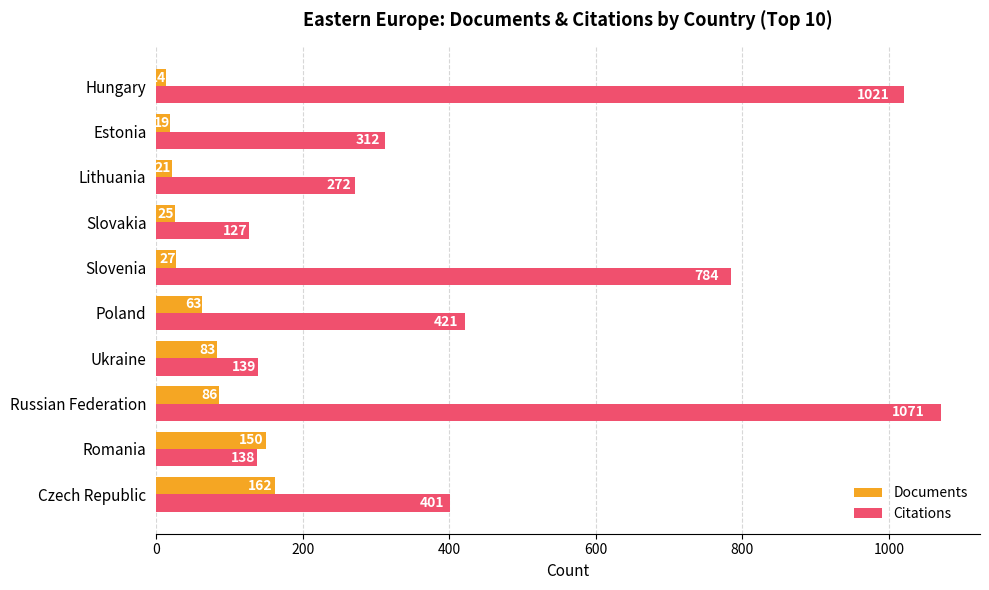

Which series has the largest total across all categories?

Citations